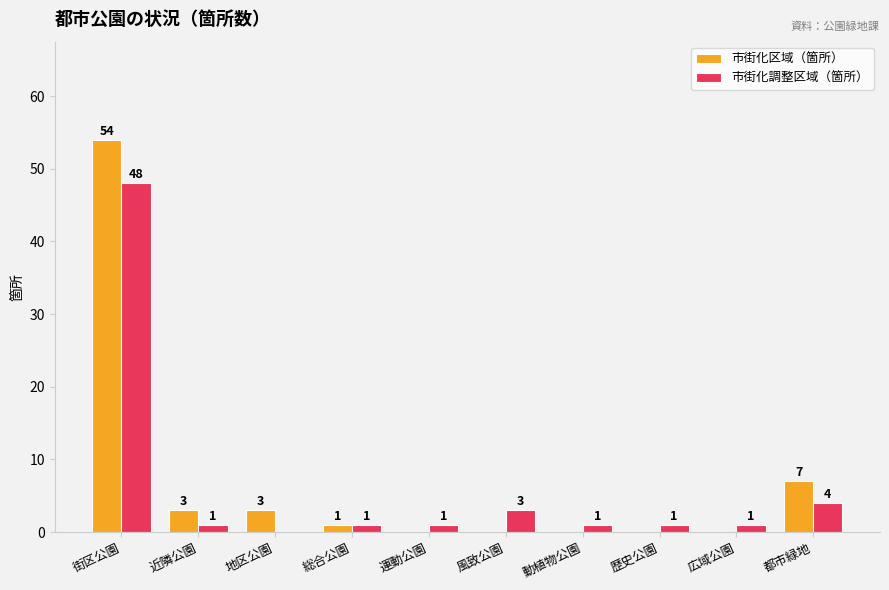

Reading left to right, what are all the values shown in this chart?

市街化区域（箇所）: 街区公園=54	近隣公園=3	地区公園=3	総合公園=1	運動公園=0	風致公園=0	動植物公園=0	歴史公園=0	広域公園=0	都市緑地=7
市街化調整区域（箇所）: 街区公園=48	近隣公園=1	地区公園=0	総合公園=1	運動公園=1	風致公園=3	動植物公園=1	歴史公園=1	広域公園=1	都市緑地=4